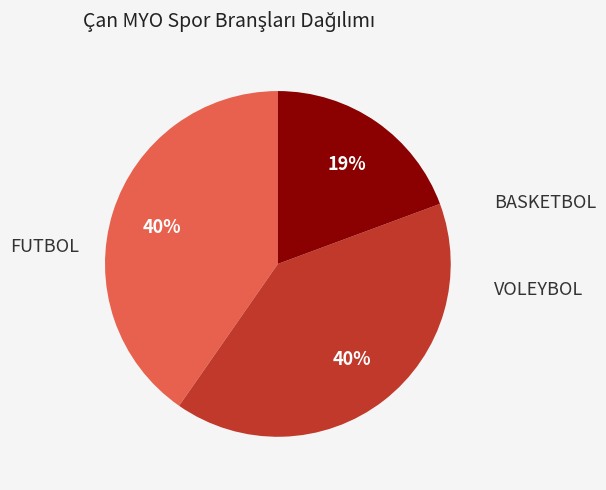

To the nearest percent, what is the difference between the largest and smallest slice percentages?

21%